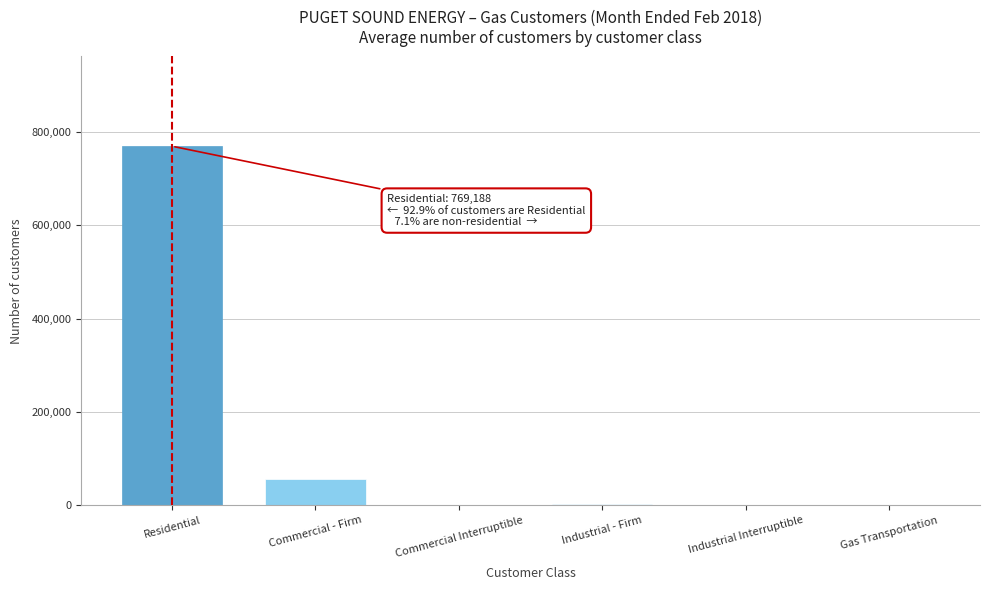

What is the sum of all values?

827833